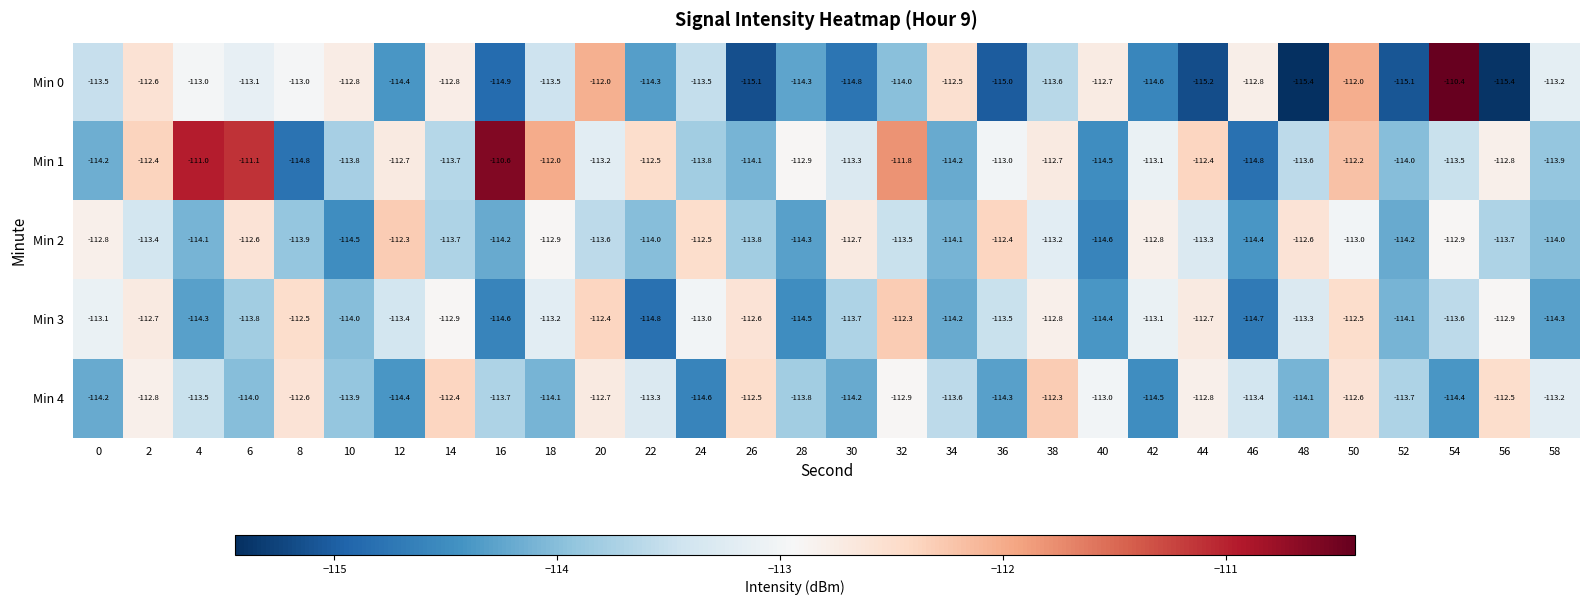

At 16, list the series in order from smallest to largest.

Min 0, Min 3, Min 2, Min 4, Min 1